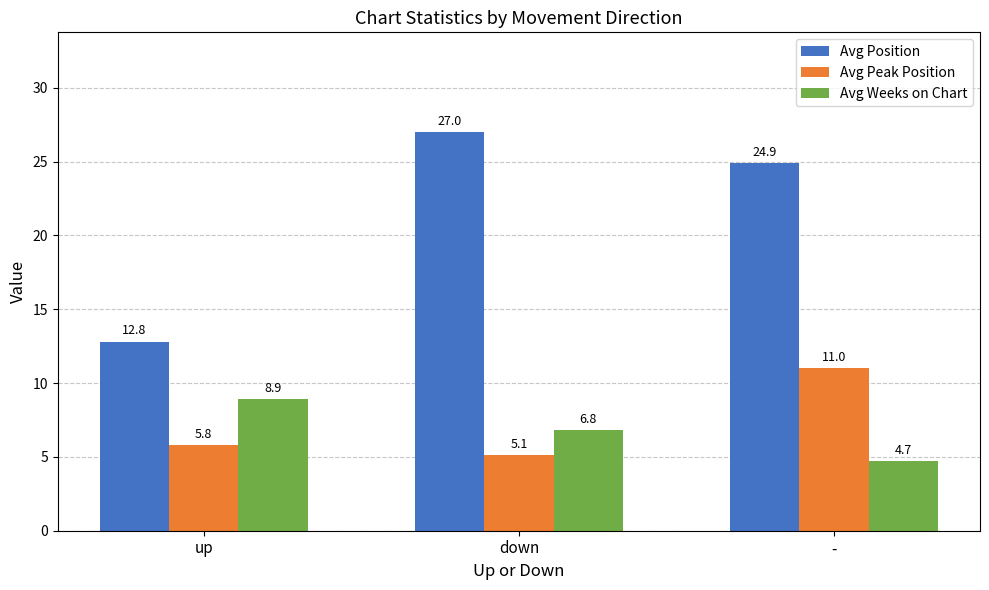

True or false: Avg Peak Position has a value of 7.3 at down.

False